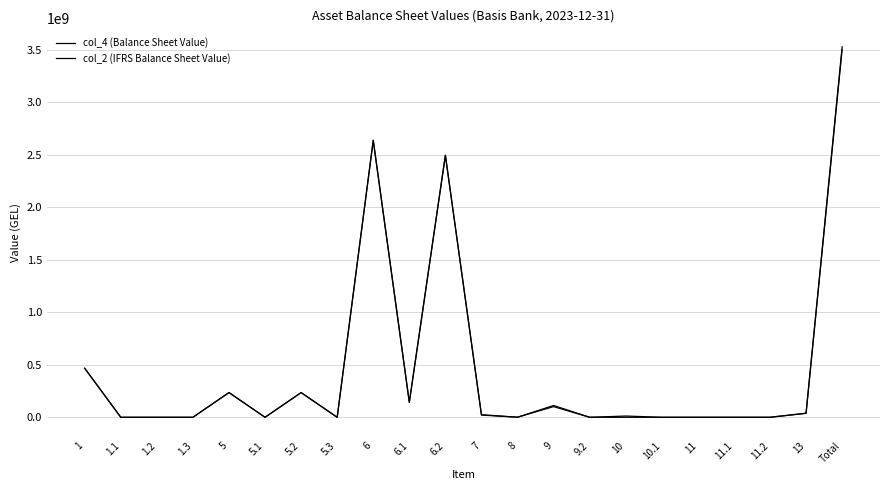

How many lines are shown in the chart?

2